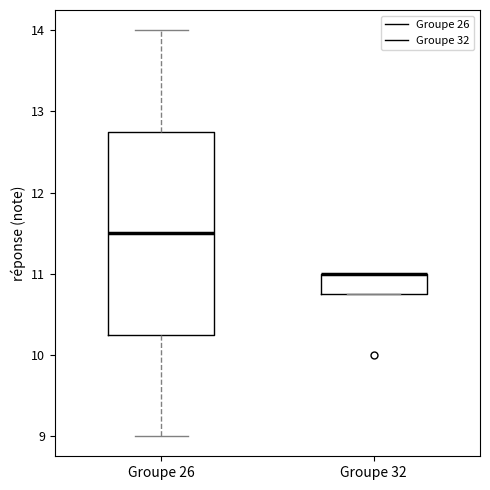

Which box is the tallest, from its lower edge to its upper edge?

Groupe 26